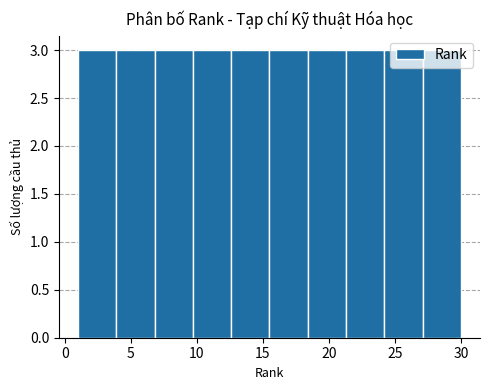

How tall is the bar that spans 21.3 to 24.2 on the x-axis? Neither the bar edges nor the heights are printed on the chart, so give them approximately, as read against the axes.

3